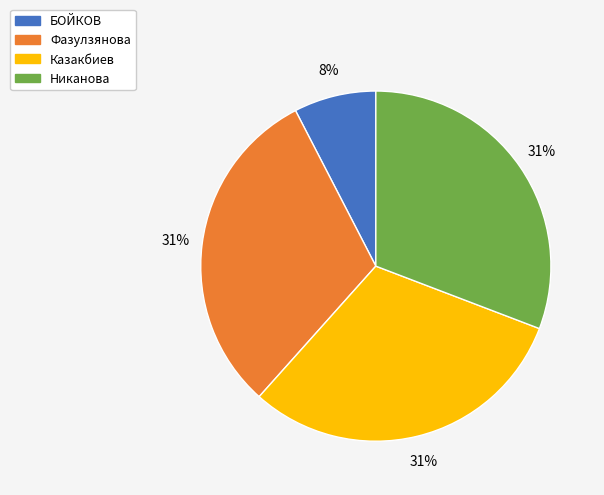

To the nearest percent, what portion does БОЙКОВ represent?

8%